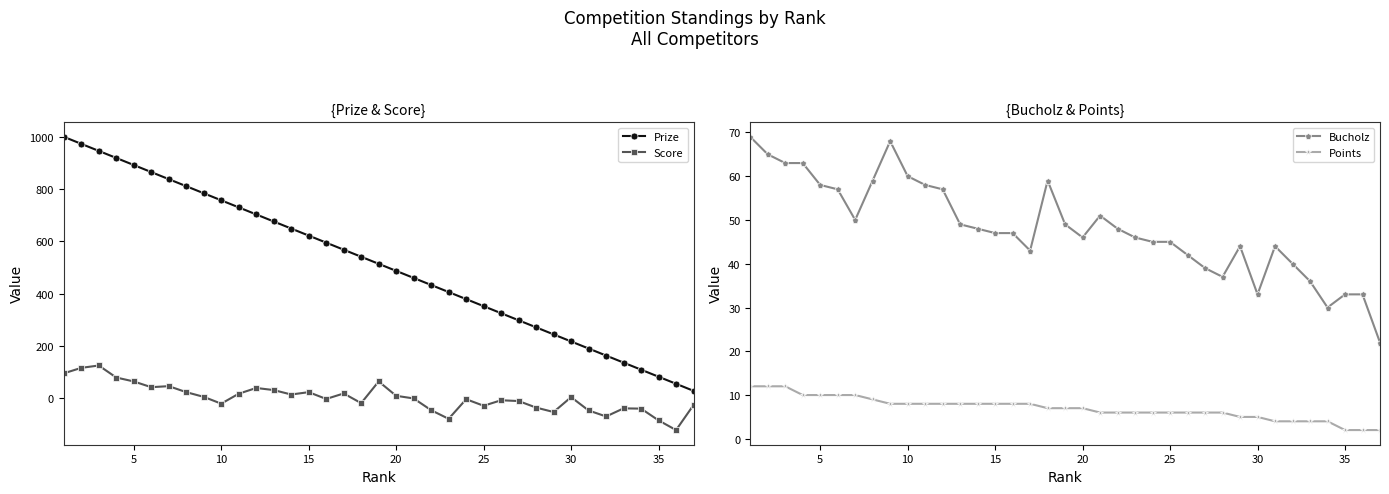

True or false: Prize and Score intersect in this chart.

False